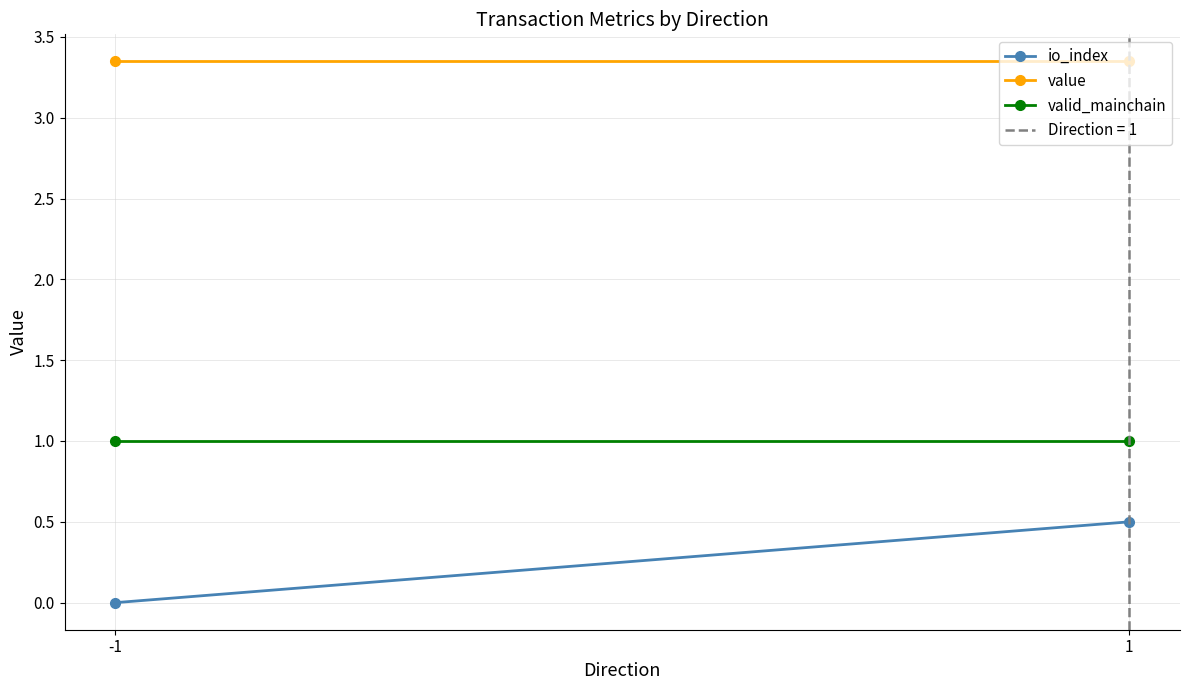

What is the highest value of the io_index series?

0.5